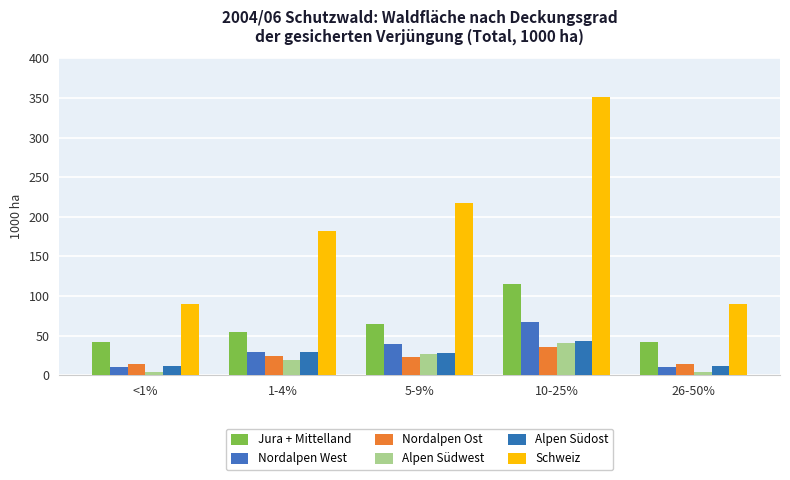

Rank the series by their maximum value, from lowest to highest.

Nordalpen Ost, Alpen Südwest, Alpen Südost, Nordalpen West, Jura + Mittelland, Schweiz